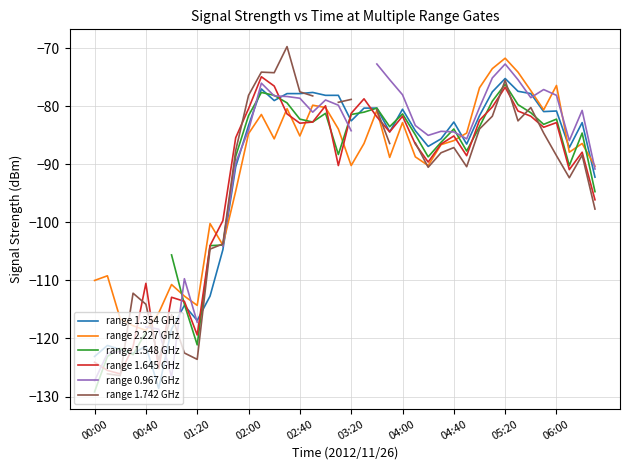

True or false: range 2.227 GHz has a value of -76.4 at 06:00.

True